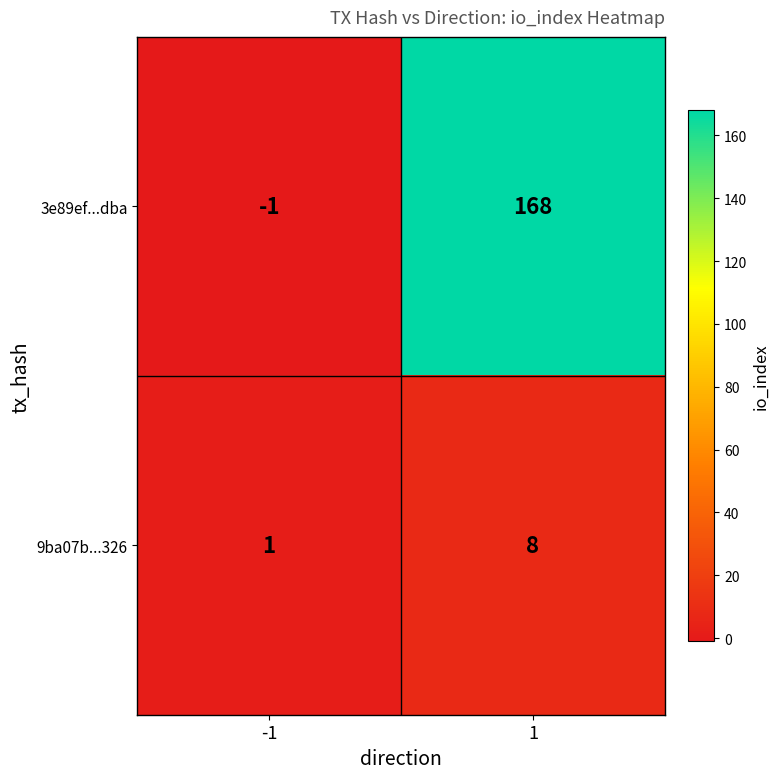

What is the spread (max minus min) of values at -1?

2